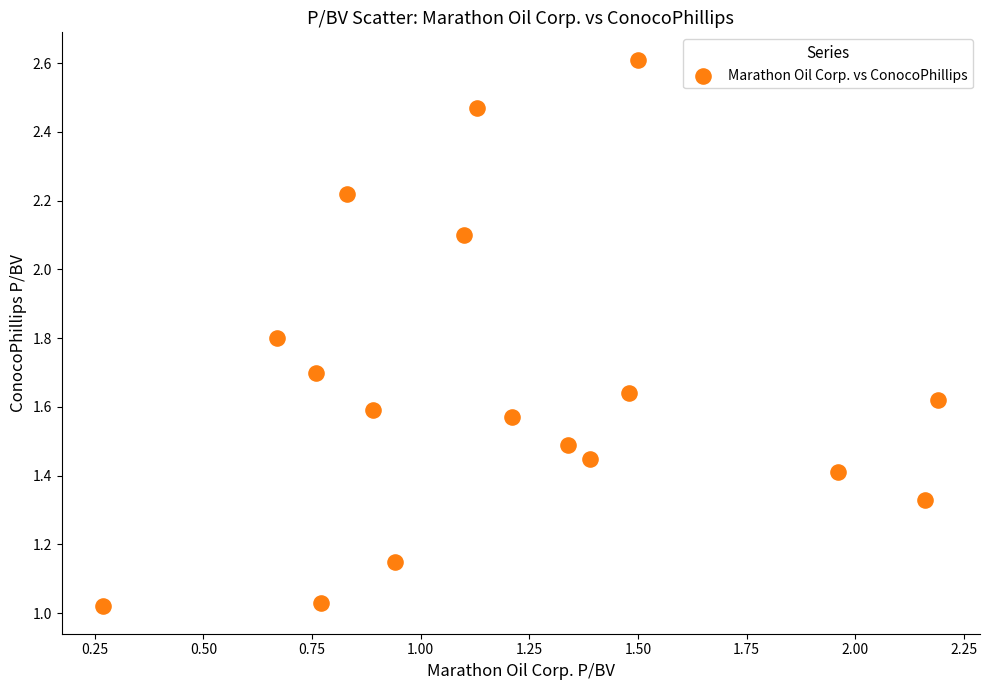

What is the range of X values (max minus min)?

1.9